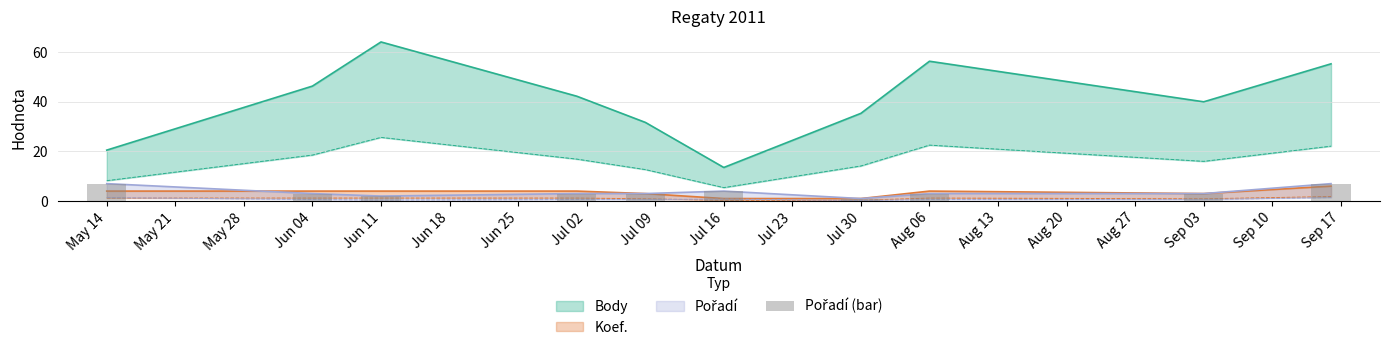

Between Jul 16 and Jun 11, which is larger?

Jul 16